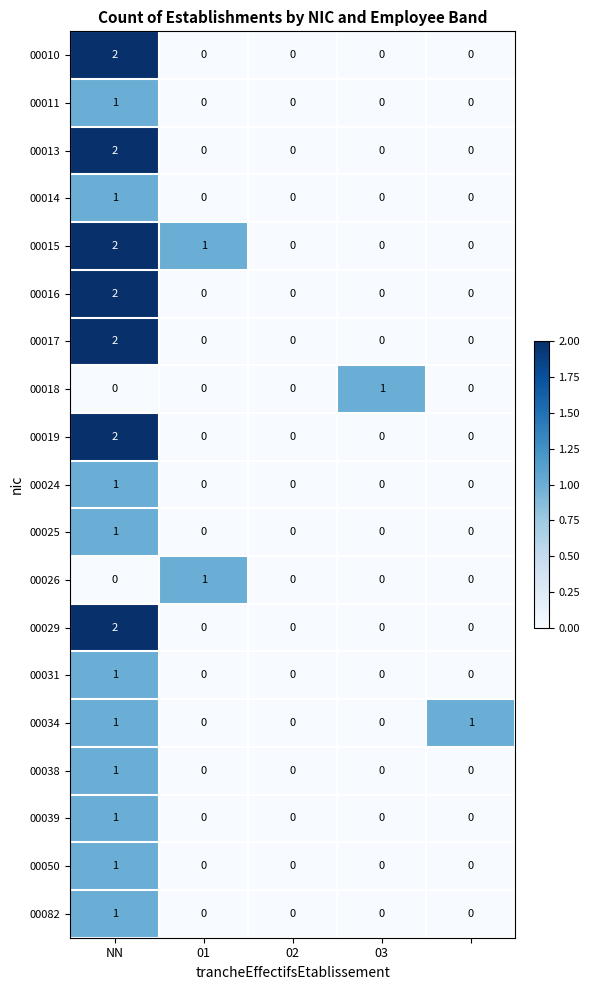

What is the maximum value shown in the chart?

2